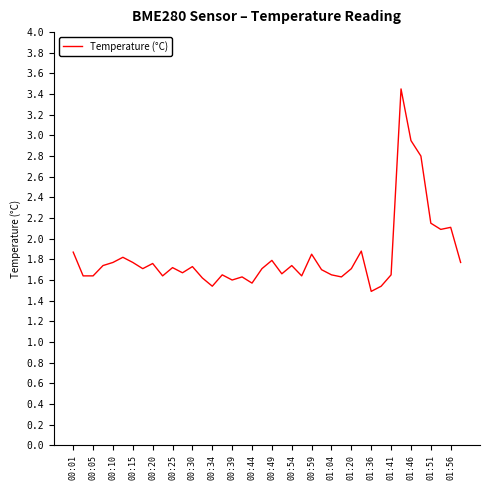

What is the difference between the maximum and minimum values?

2.0